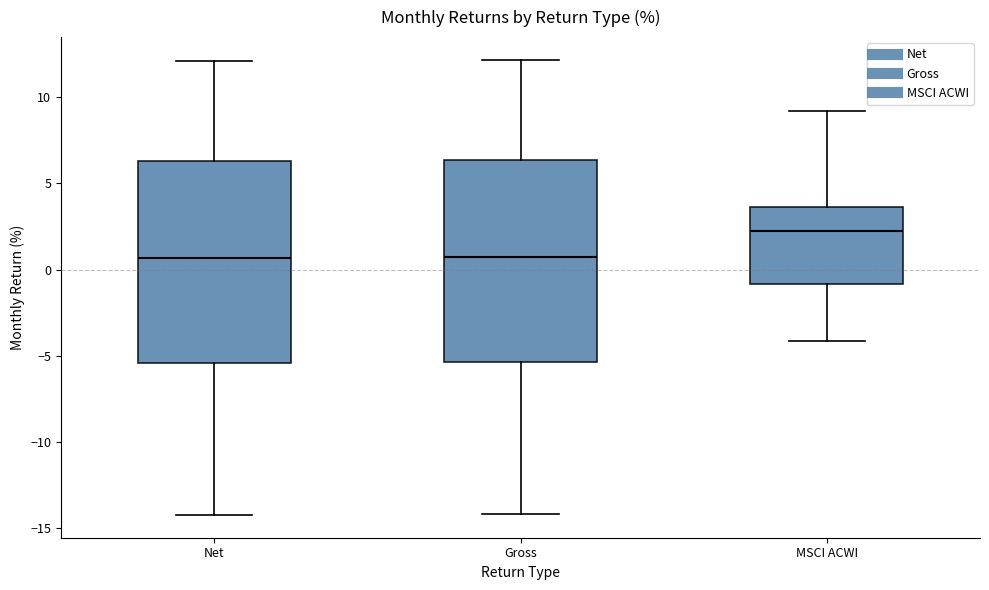

Reading left to right, transcribe this box plot: for each box, give where its median line is, the range the box spans, and where its two whiskers end, as read against the y-axis. The values are not printed on the chart, so give them approximately, as read against the axis.

Net: median 0.5, box -5.5 to 6.5, whiskers -14.5 to 12.0
Gross: median 0.5, box -5.5 to 6.5, whiskers -14.0 to 12.0
MSCI ACWI: median 2.0, box -1.0 to 3.5, whiskers -4.0 to 9.0